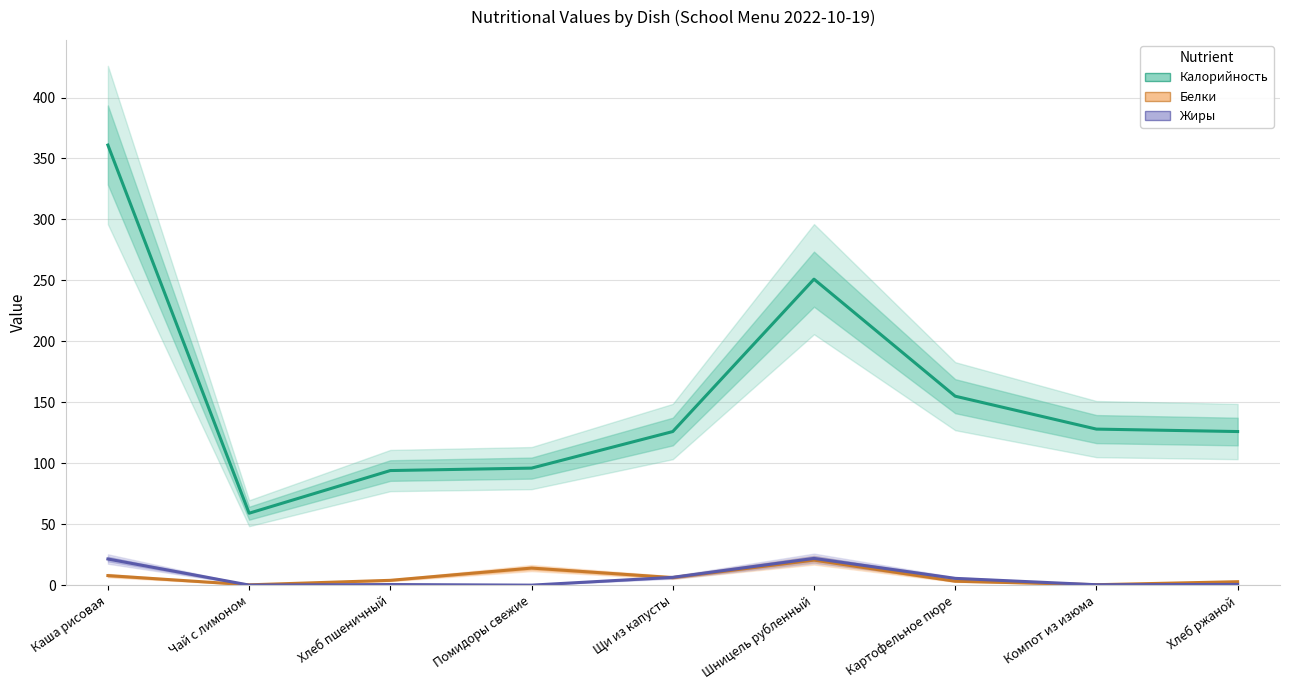

Which series changed the most between Помидоры свежие and Компот из изюма?

Калорийность